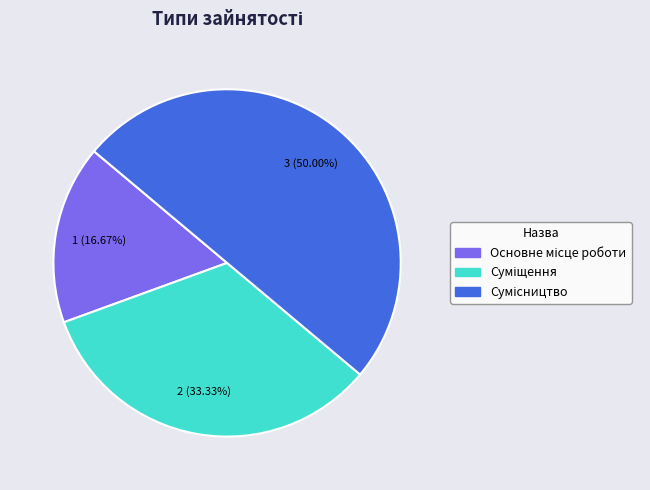

To the nearest percent, what is the difference between the largest and smallest slice percentages?

33%